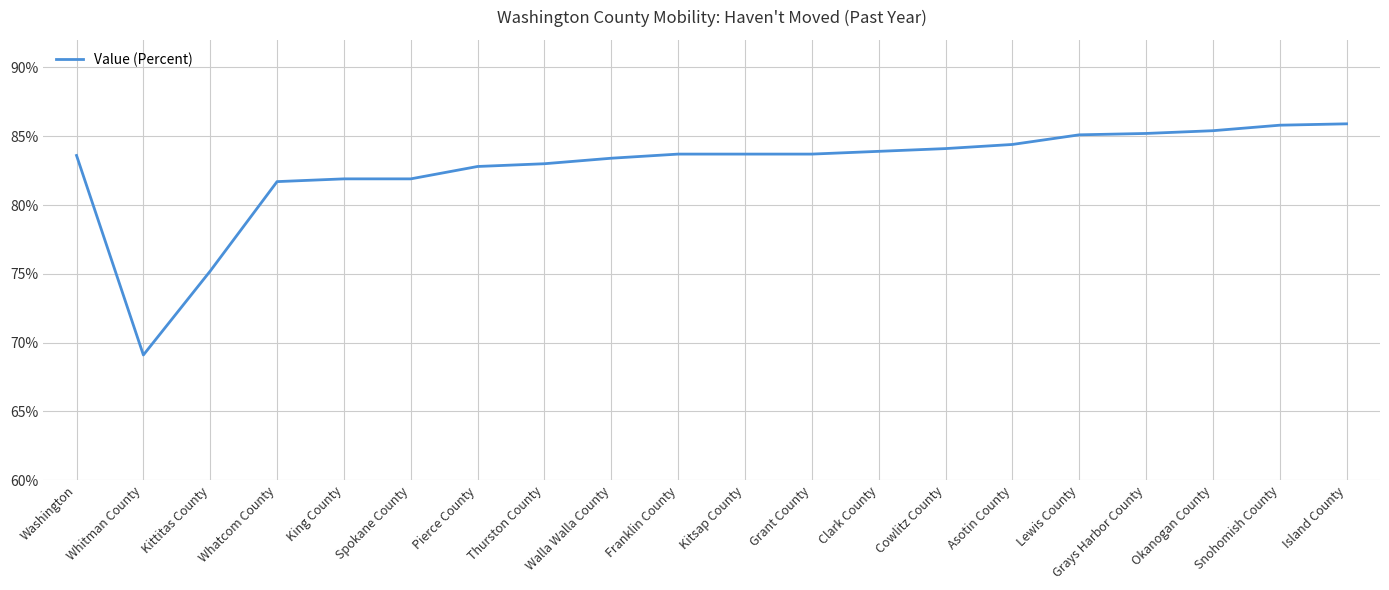

What is the difference between the second highest and second lowest values?

10.6